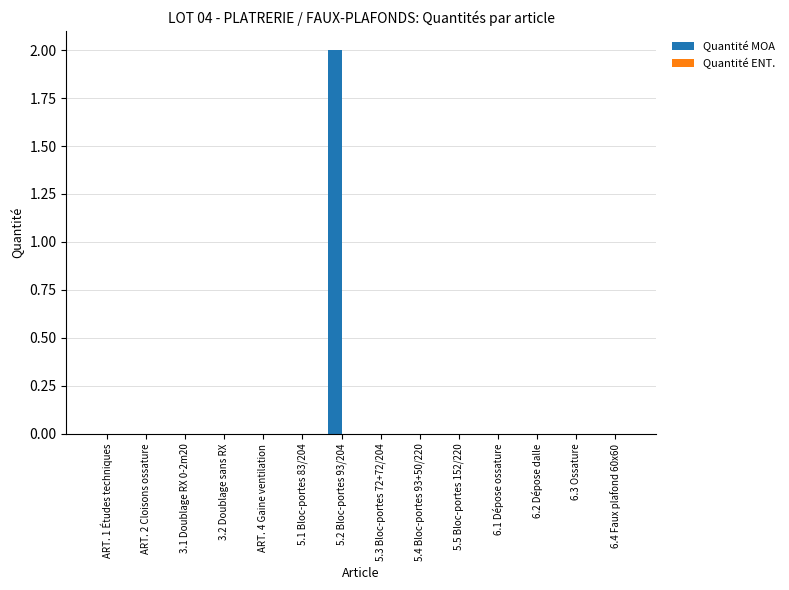

Which label corresponds to the largest value in the chart?

5.2 Bloc-portes 93/204